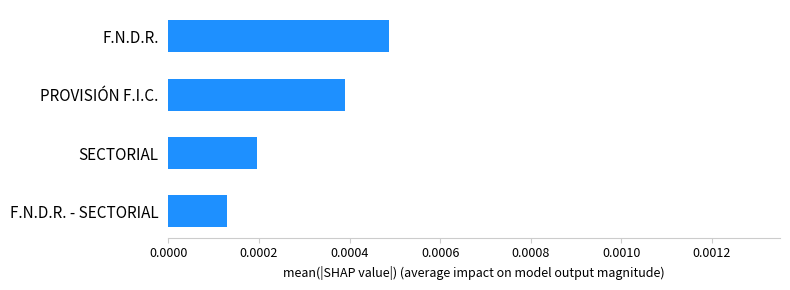

Where is the data nearest to the value 0?

F.N.D.R. - SECTORIAL